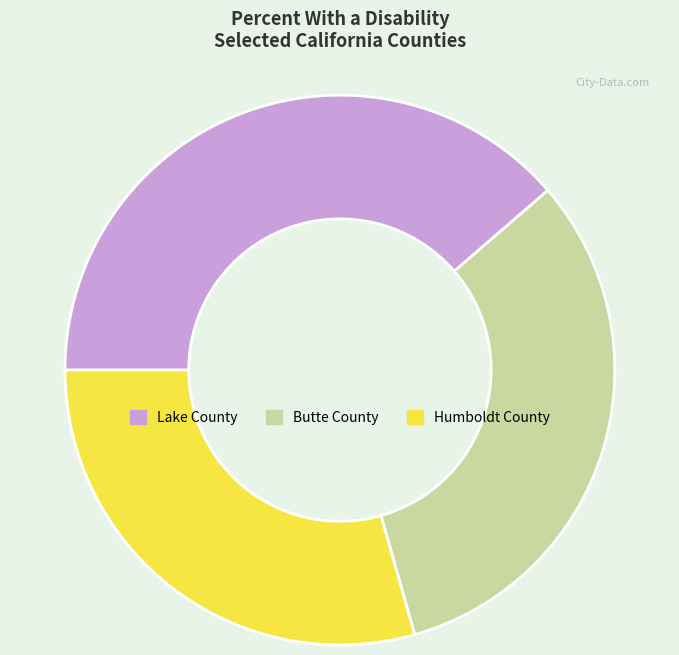

Is there a majority slice in this chart?

No